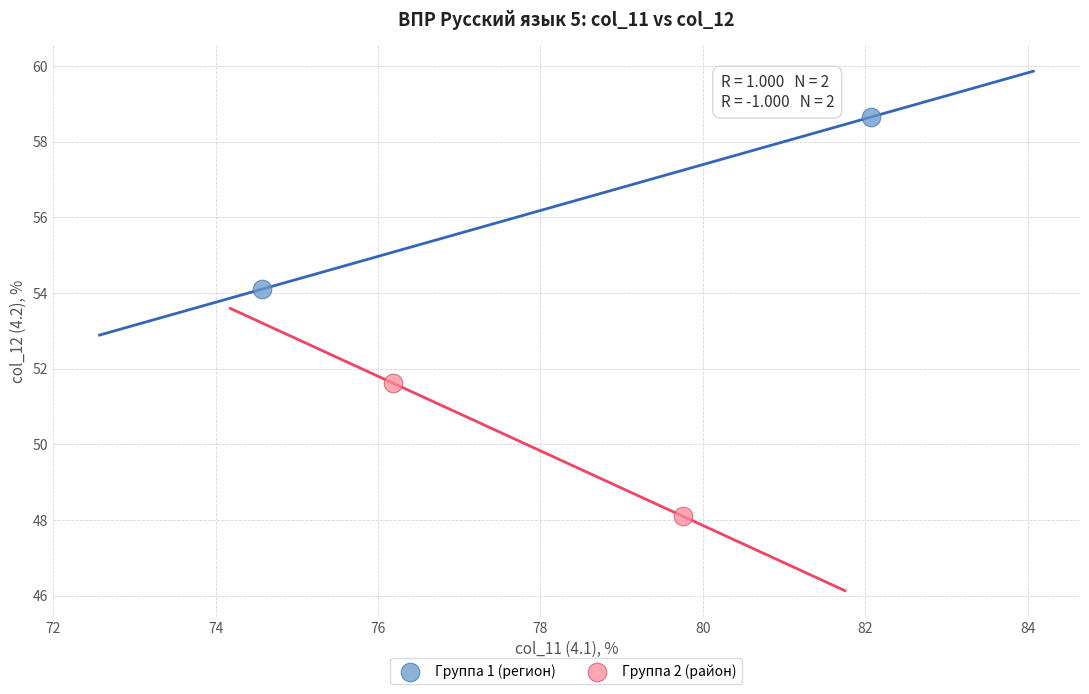

Which series reaches the maximum Y coordinate?

Группа 1 (регион)